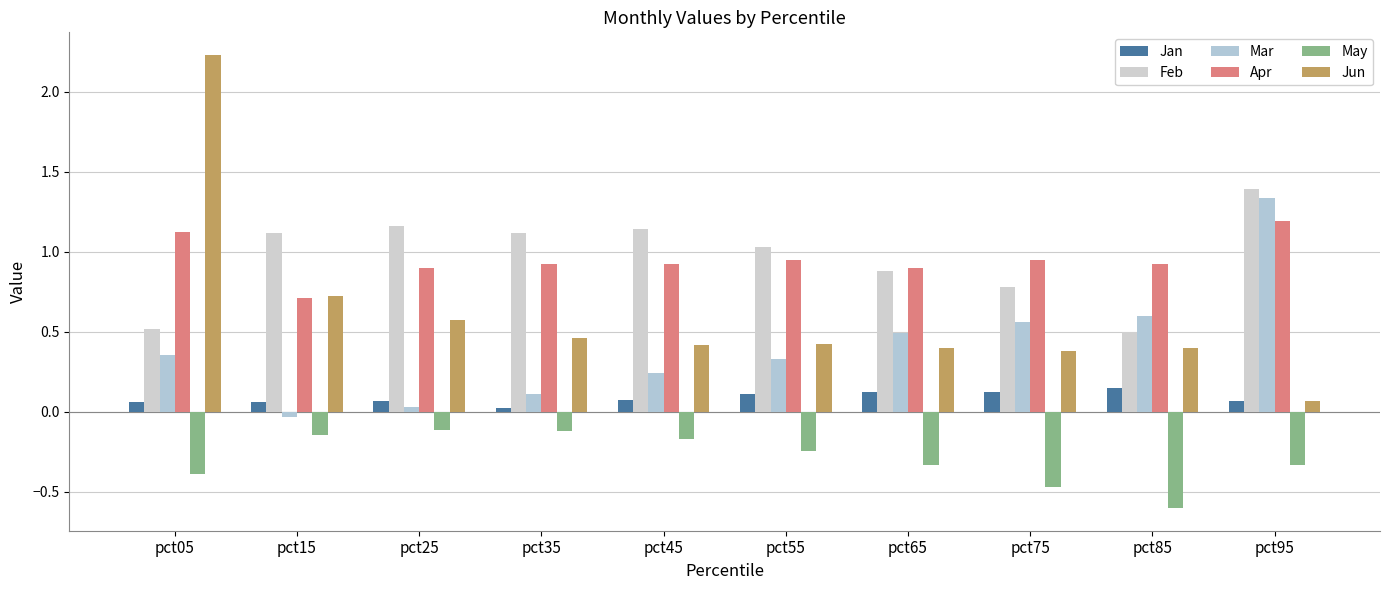

Which label corresponds to the largest value in the chart?

pct05